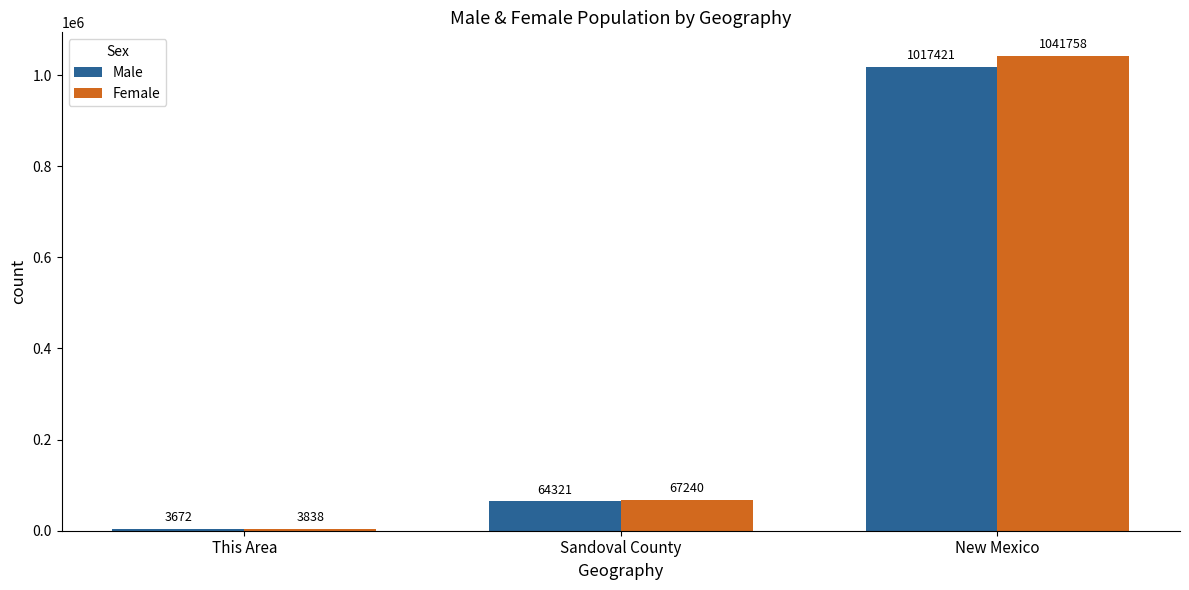

Is it true that Male equals 64321 at Sandoval County?

True